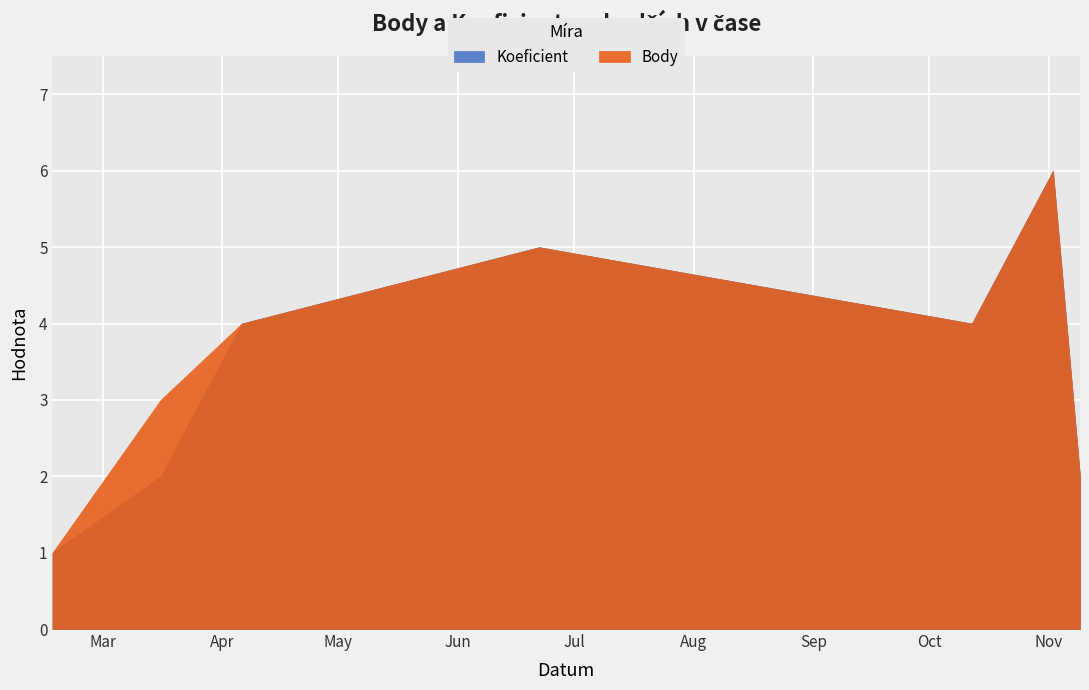

Rank the series by their average value, from lowest to highest.

Koeficient, Body